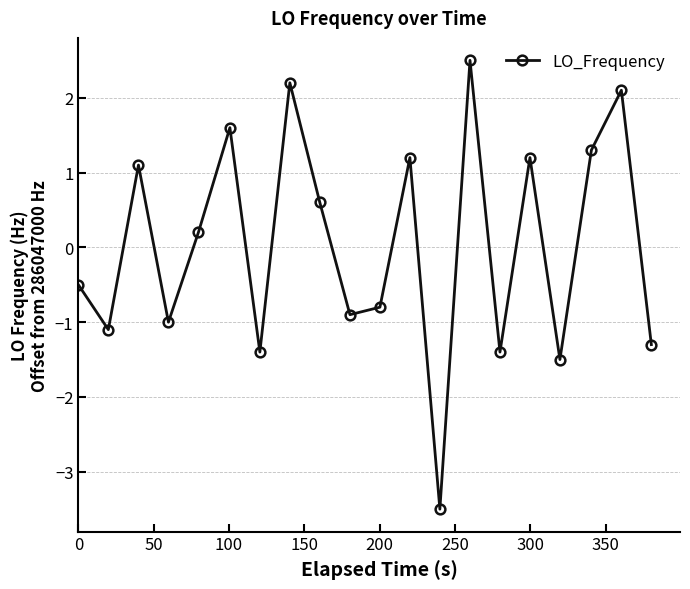

Reading left to right, list all the values displayed in this chart.

-0.5	-1.1	1.1	-1.0	0.2	1.6	-1.4	2.2	0.6	-0.9	-0.8	1.2	-3.5	2.5	-1.4	1.2	-1.5	1.3	2.1	-1.3